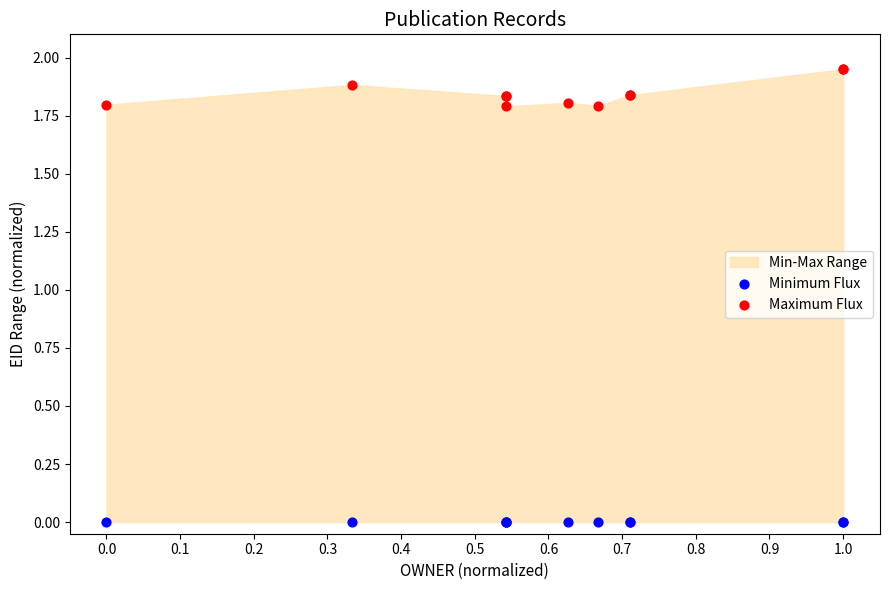

Which series contains the highest Y value?

Maximum Flux